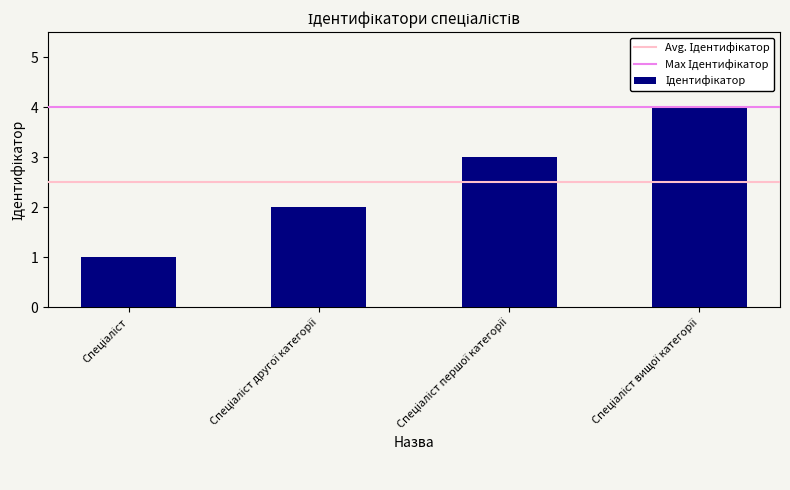

What is the sum of all values?

10